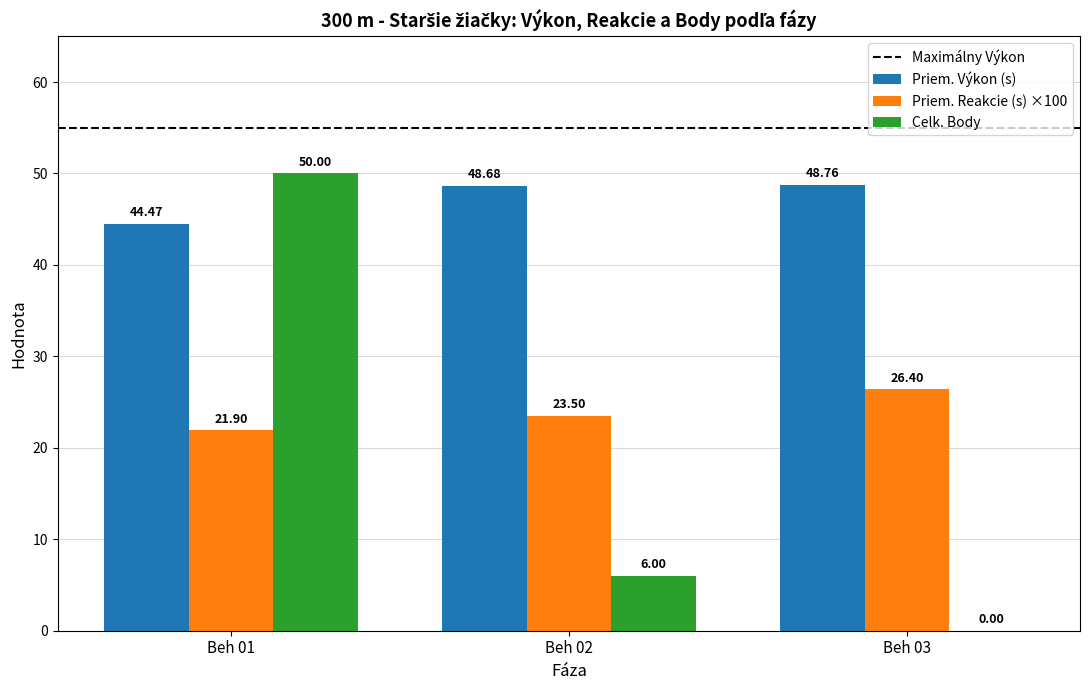

What is the sum of all Celk. Body values?

56.0